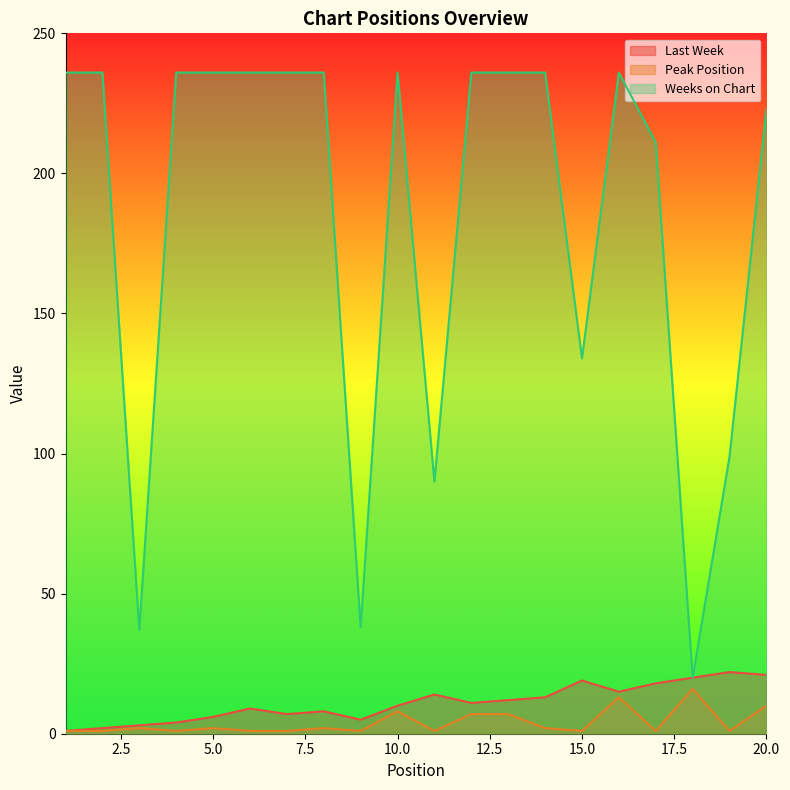

What is the difference between the maximum and minimum values in the Last Week series?

21